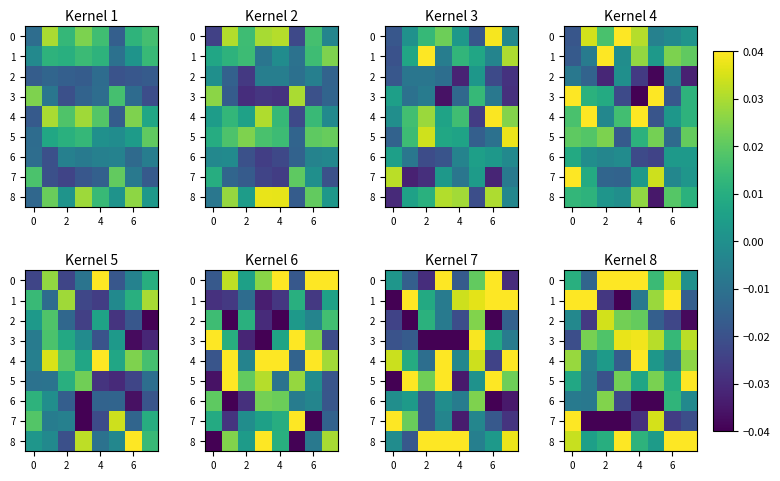

How many 5 values are between 0 and 1?

6